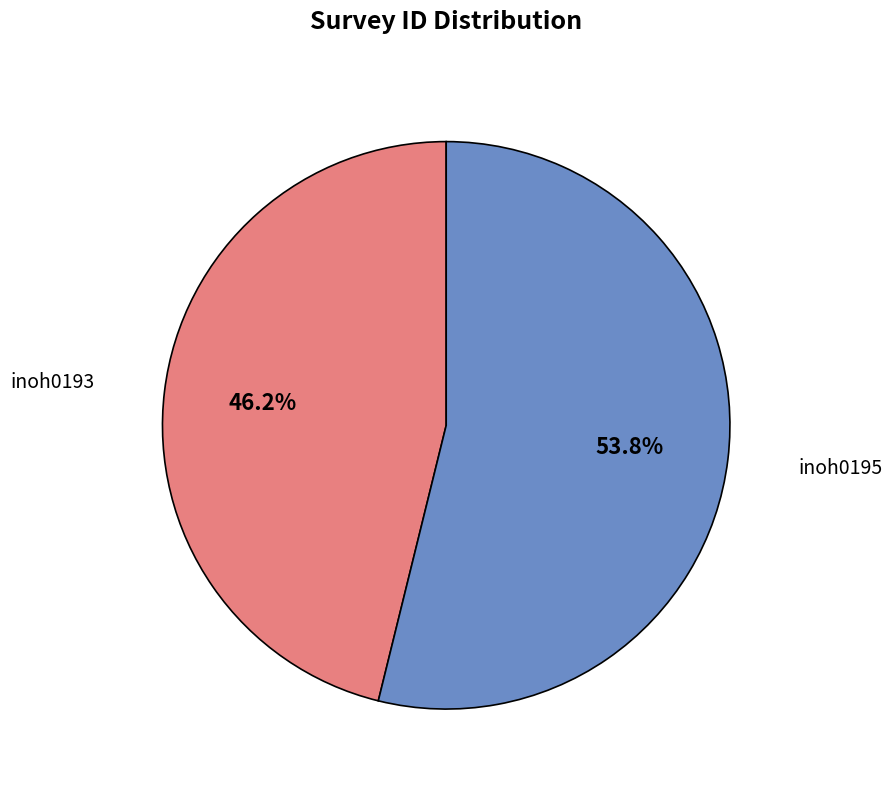

Is there any slice that represents more than half of the pie?

Yes